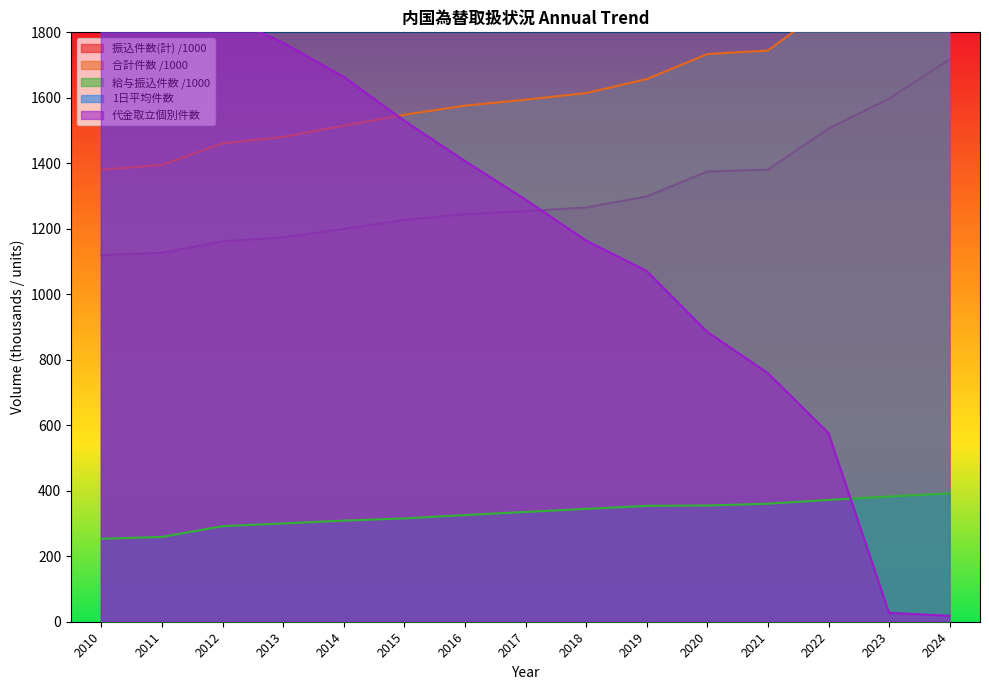

Where do 代金取立個別件数 and 振込件数(計) first cross each other?

2017 and 2018